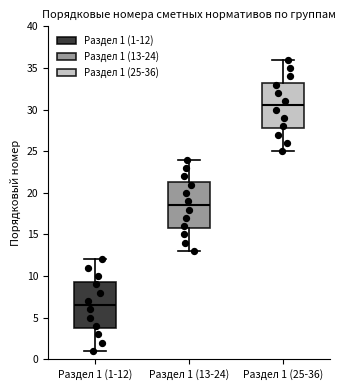

Reading left to right, read every box against the y-axis: the position of its median line, the range the box covers, and the ends of its whiskers. The values are not printed on the chart, so give them approximately, as read against the axis.

Раздел 1 (1-12): median 6.5, box 4.0 to 9.5, whiskers 1.0 to 12.0
Раздел 1 (13-24): median 18.5, box 16.0 to 21.5, whiskers 13.0 to 24.0
Раздел 1 (25-36): median 30.5, box 28.0 to 33.5, whiskers 25.0 to 36.0